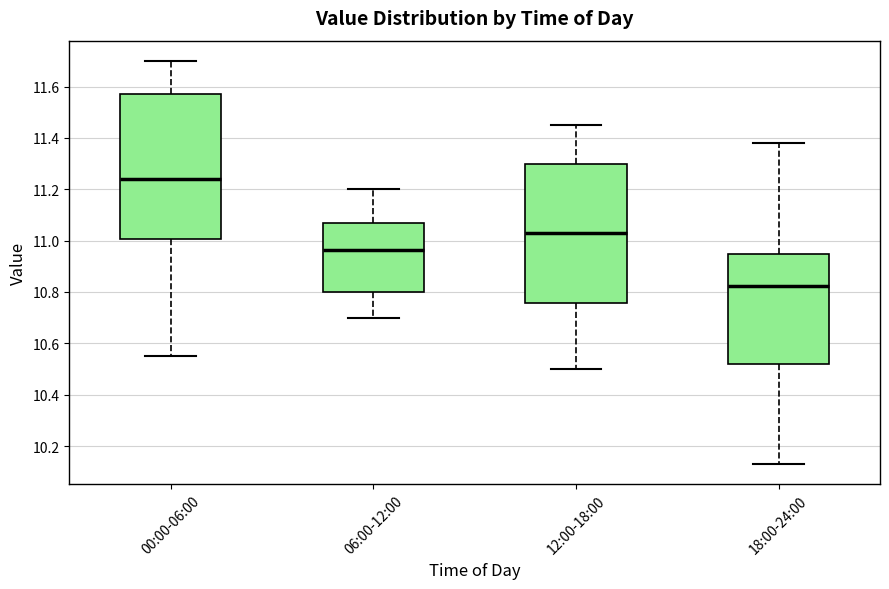

Where does the lower whisker of the box for 00:00-06:00 end on the y-axis? The values are not printed on the chart, so give them approximately, as read against the axis.

10.56